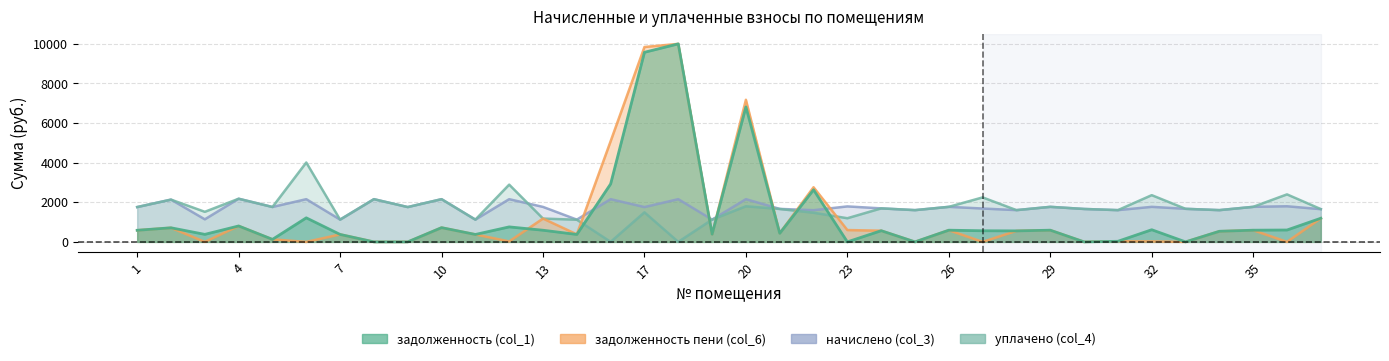

What is the highest value of the начислено (col_3) series?

2179.0